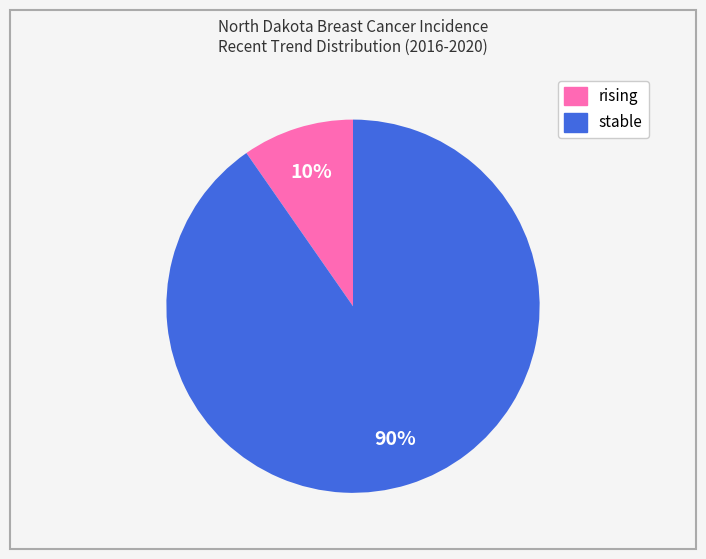

Does stable account for over 50% of the chart?

Yes